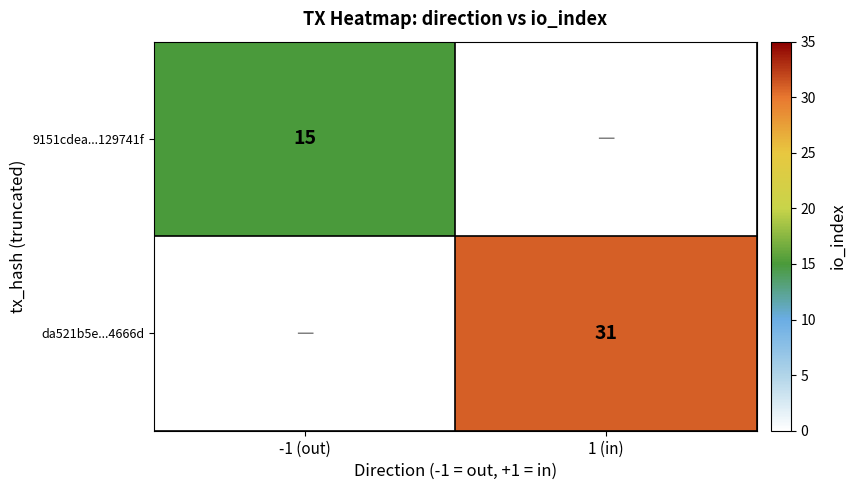

How many data points does each series have?

2